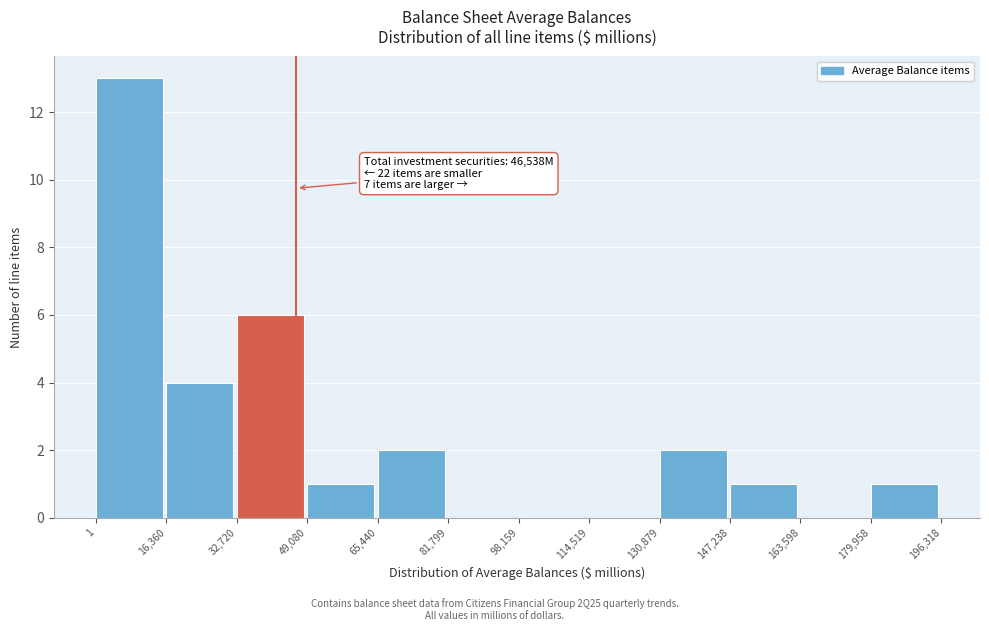

Which range on the x-axis has the tallest bar?

1 to 16,360